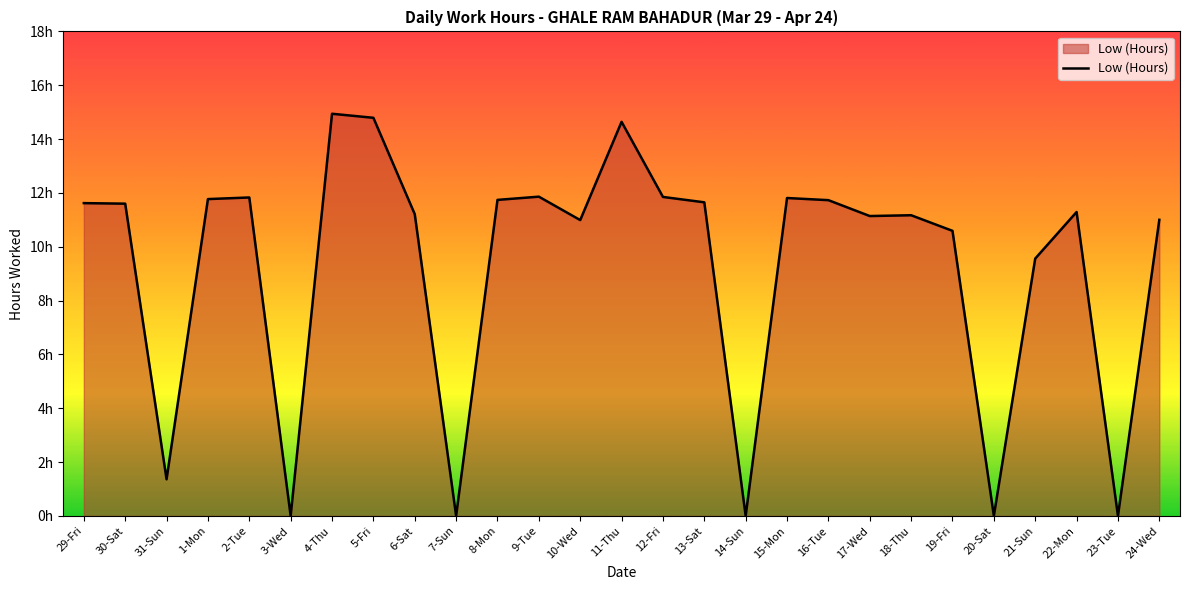

At which label does the data first exceed 11?

29-Fri